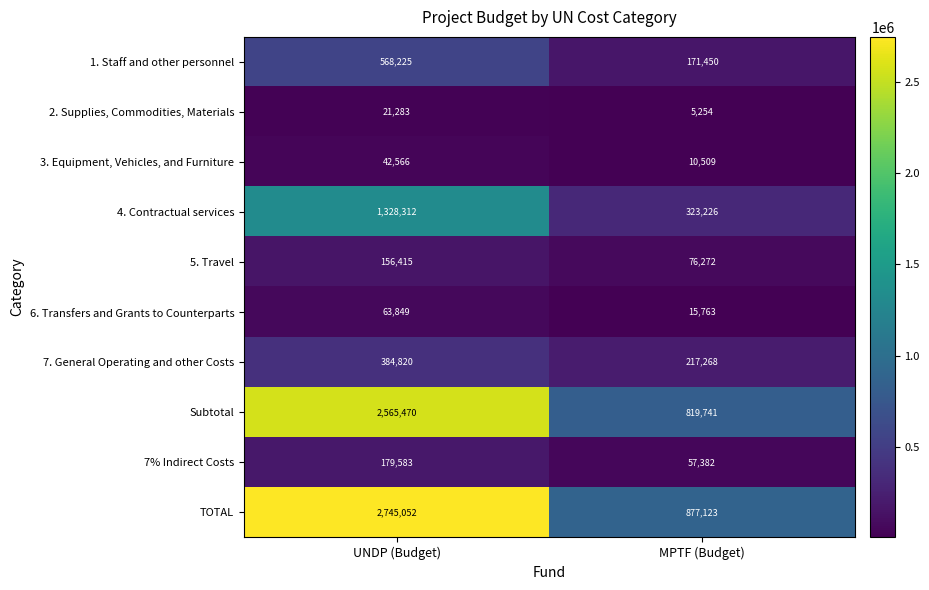

What is the spread (max minus min) of values at MPTF (Budget)?

871869